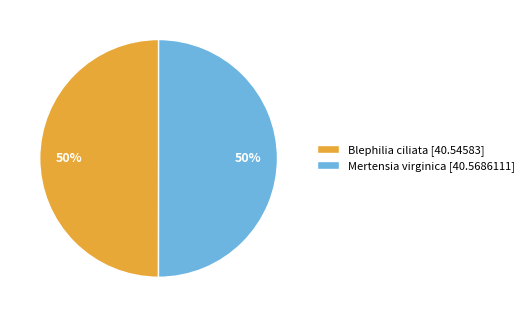

True or false: Mertensia virginica accounts for 59% of the total.

False